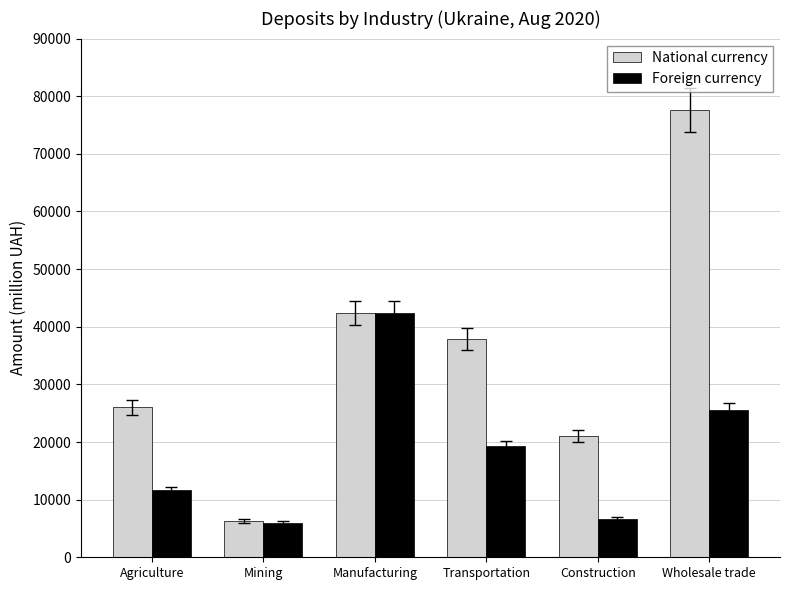

Where is Foreign currency nearest to the value 24167?

Wholesale trade